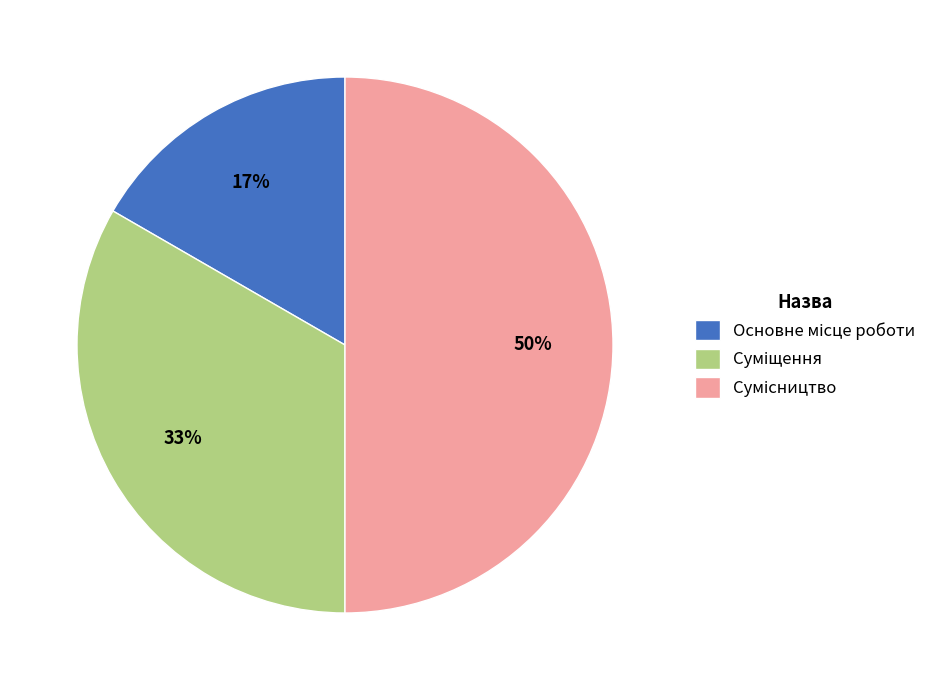

To the nearest percent, what is the difference between the largest and smallest slice percentages?

33%